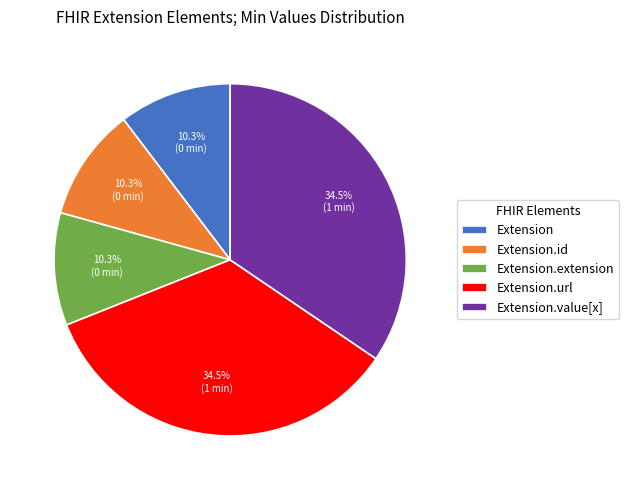

What is the ratio of the value at Extension.value[x] to the value at Extension.id?

3.3